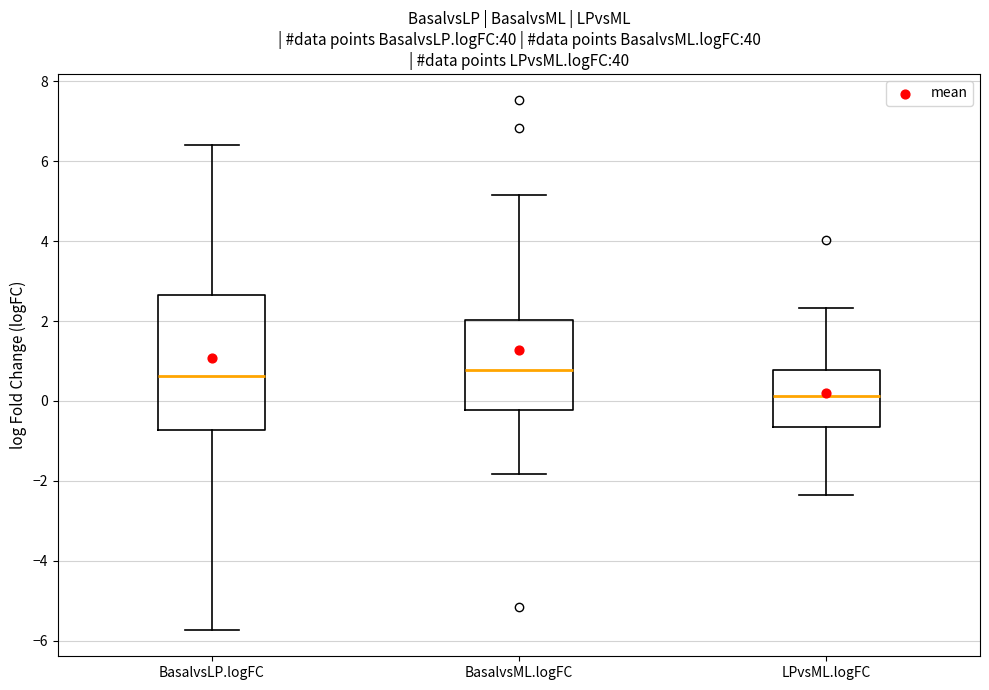

Reading left to right, read every box against the y-axis: the position of its median line, the range the box covers, and the ends of its whiskers. The values are not printed on the chart, so give them approximately, as read against the axis.

BasalvsLP.logFC: median 0.6, box -0.8 to 2.6, whiskers -5.8 to 6.4
BasalvsML.logFC: median 0.8, box -0.2 to 2.0, whiskers -1.8 to 5.2
LPvsML.logFC: median 0.2, box -0.6 to 0.8, whiskers -2.4 to 2.4